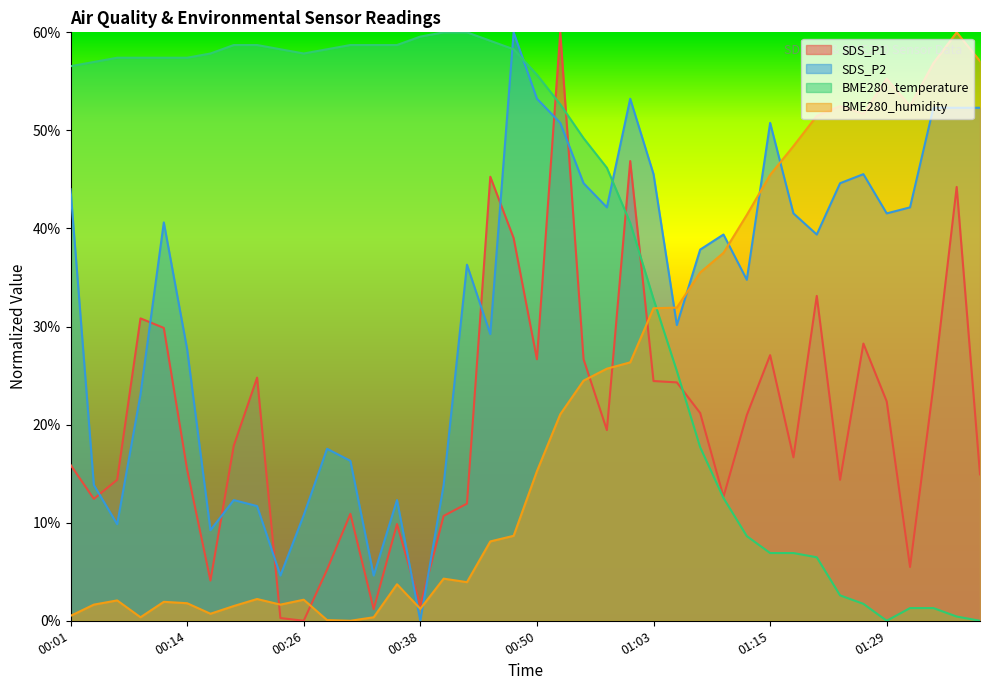

What is the difference between the SDS_P2 values at 00:48 and 00:11?

19.4